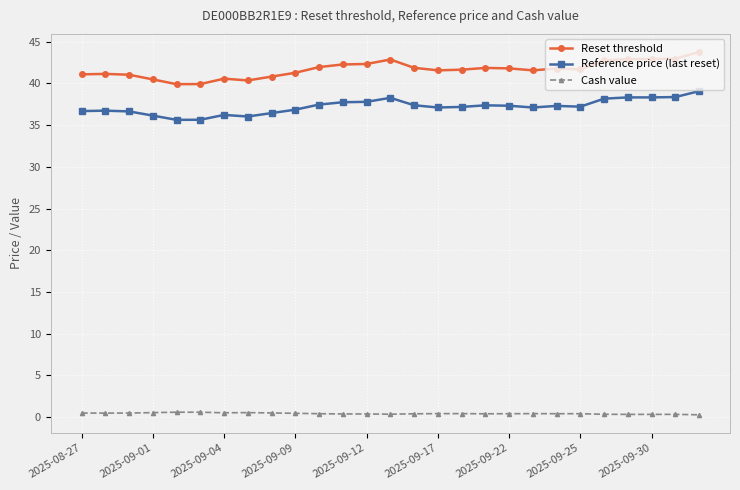

True or false: Reset threshold and Cash value cross at least once.

False